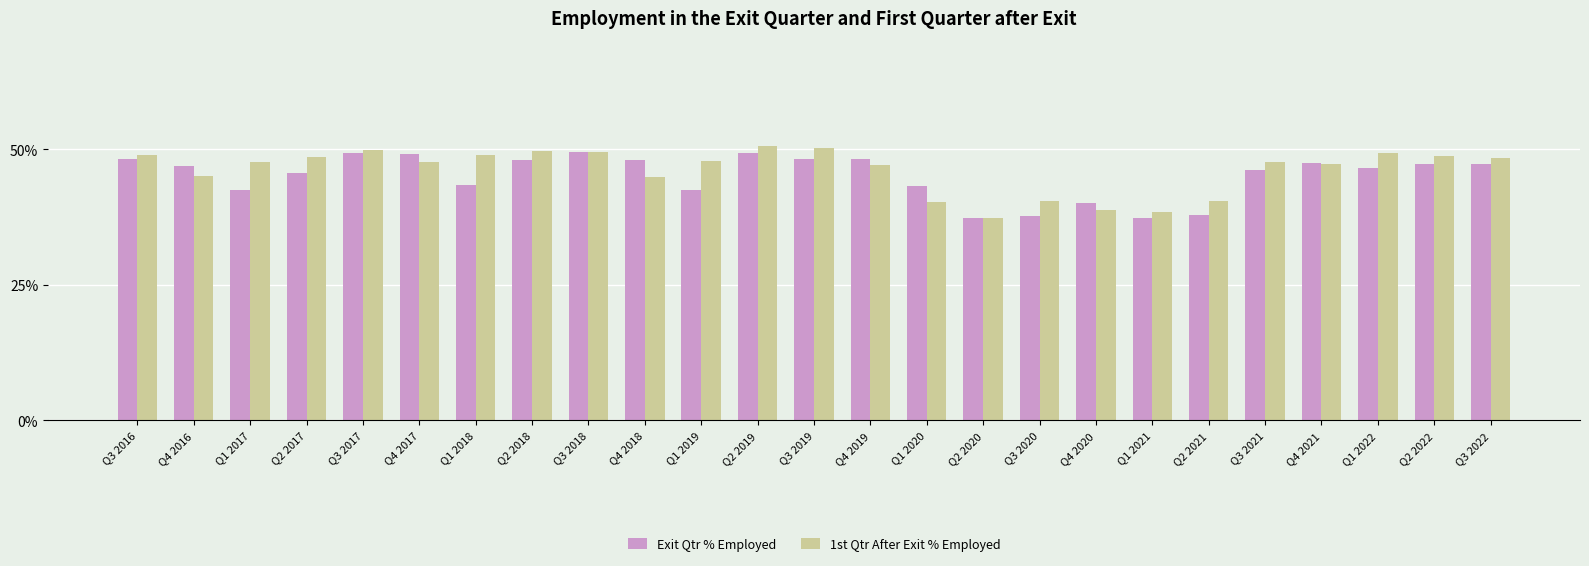

Which category has the lowest value in the Exit Qtr % Employed series?

Q1 2021